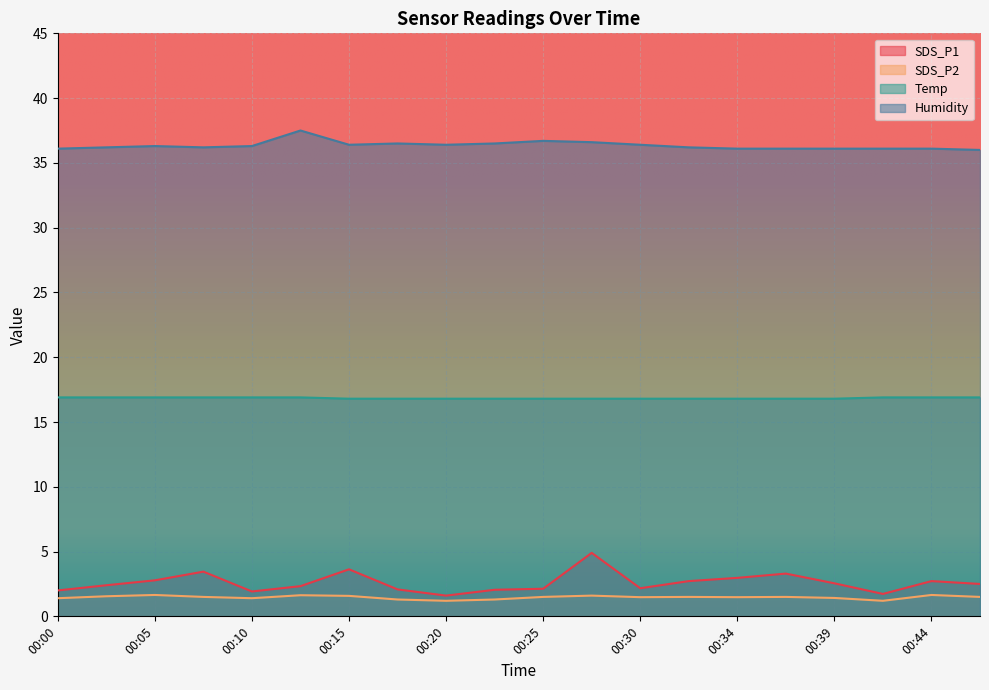

True or false: SDS_P2 has a value of 2.7 at 00:47.

False